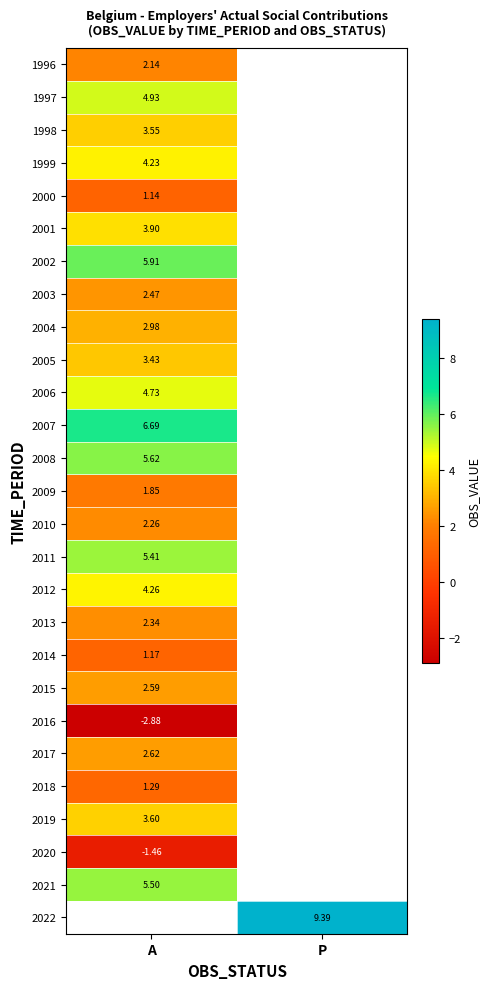

Where is 2014 nearest to the value 1?

A